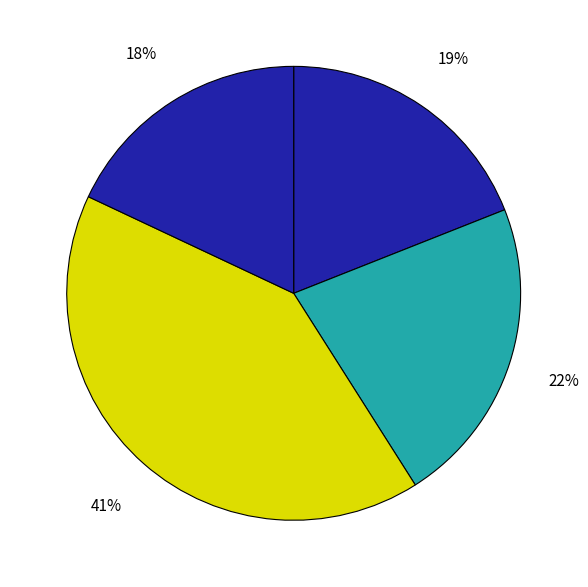

Is there any slice that represents more than half of the pie?

No